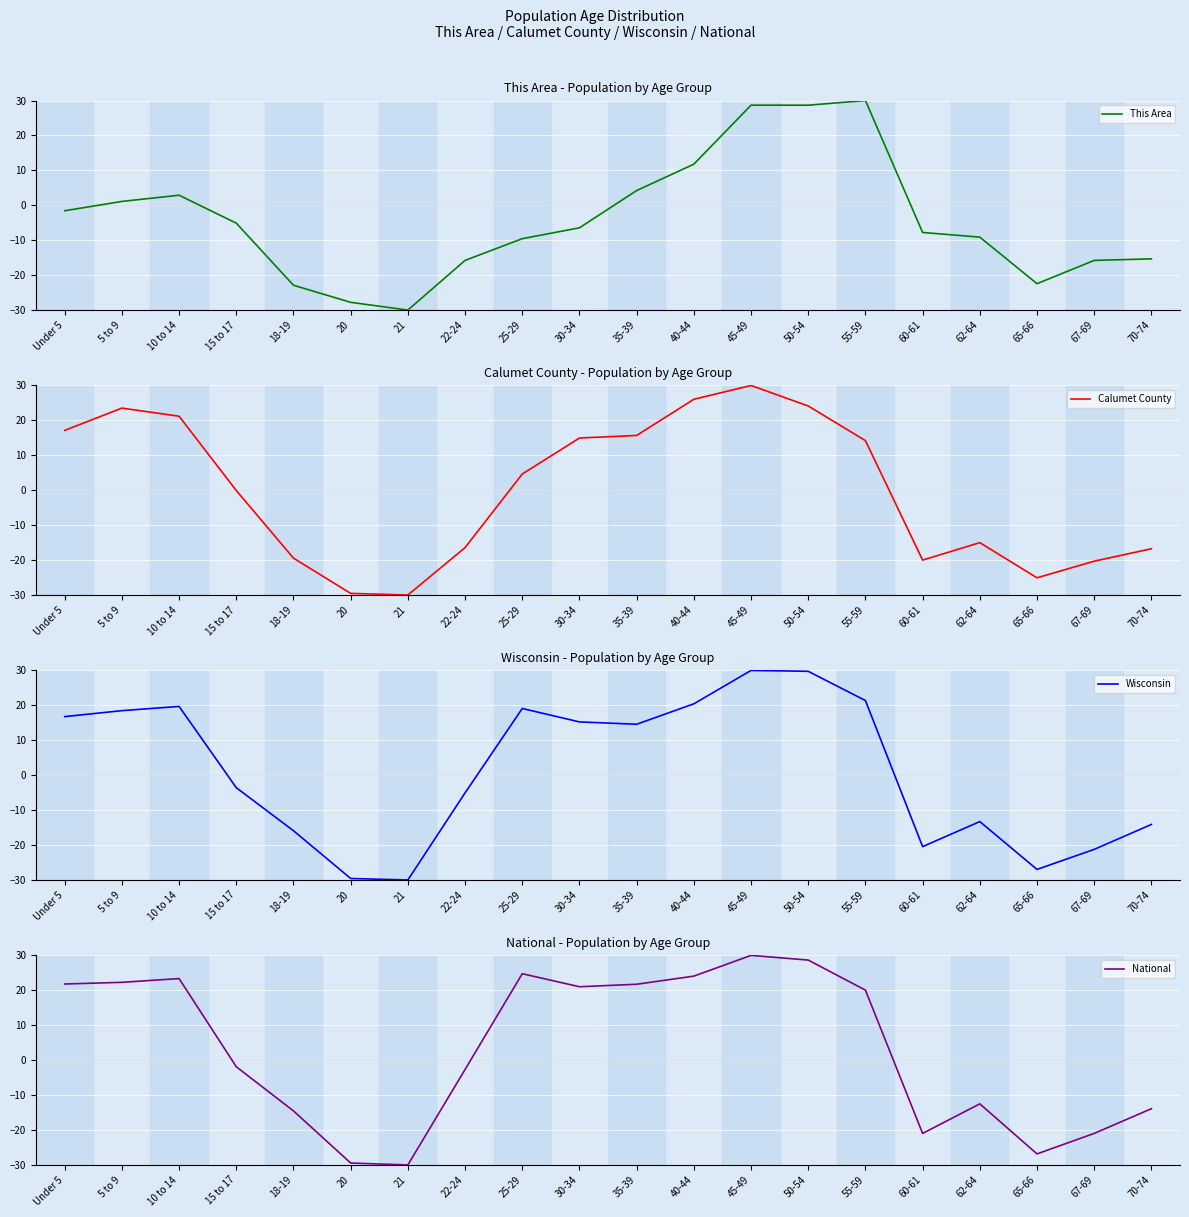

What is the sum of all This Area values?

-82.2